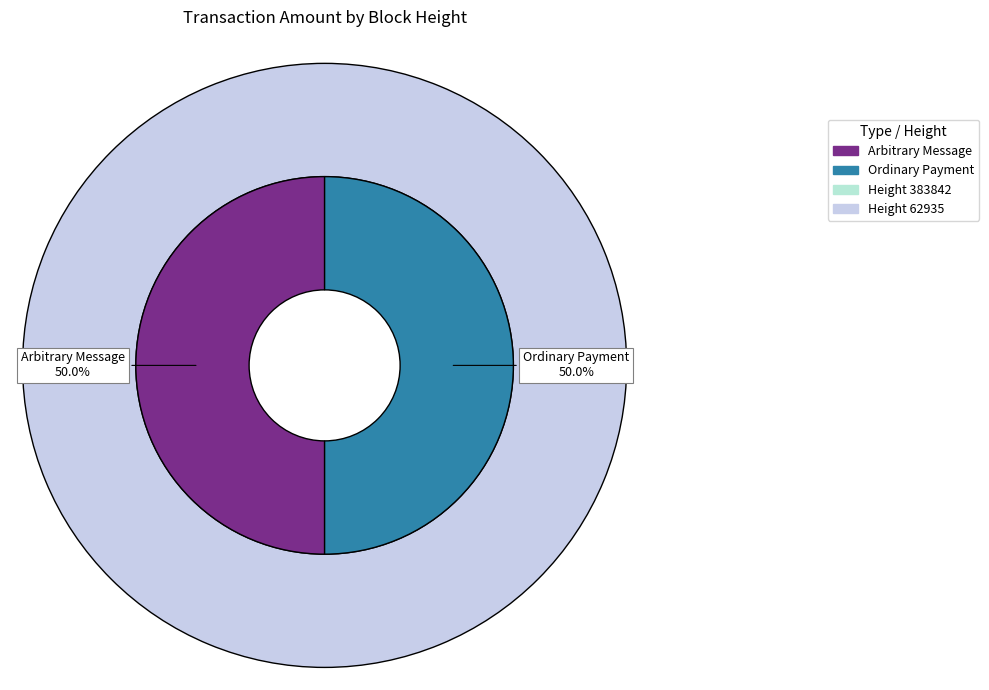

How many slices are in this pie chart?

2